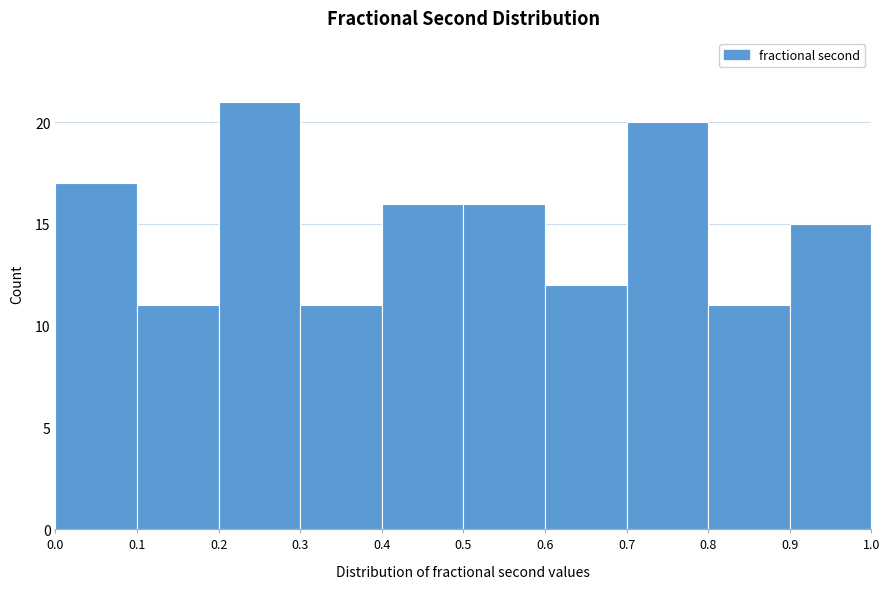

Reading left to right, list every bar in this chart as the range it spans on the x-axis followed by its height. The values are not printed on the chart, so give them approximately, as read against the axis.

0.0 to 0.1: 17
0.1 to 0.2: 11
0.2 to 0.3: 21
0.3 to 0.4: 11
0.4 to 0.5: 16
0.5 to 0.6: 16
0.6 to 0.7: 12
0.7 to 0.8: 20
0.8 to 0.9: 11
0.9 to 1.0: 15